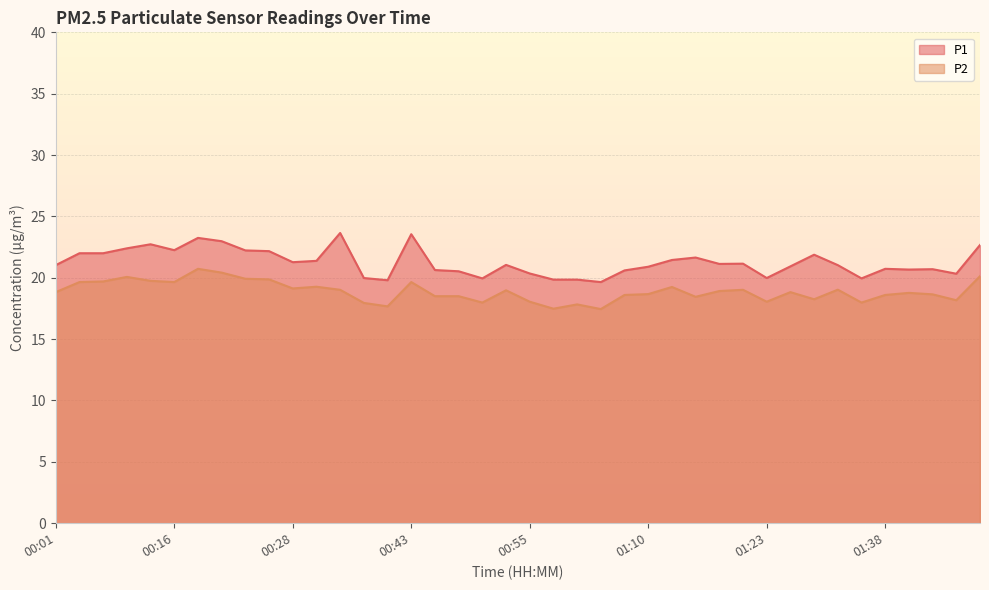

What is the sum of the P2 values at 01:05 and 00:13?

37.2